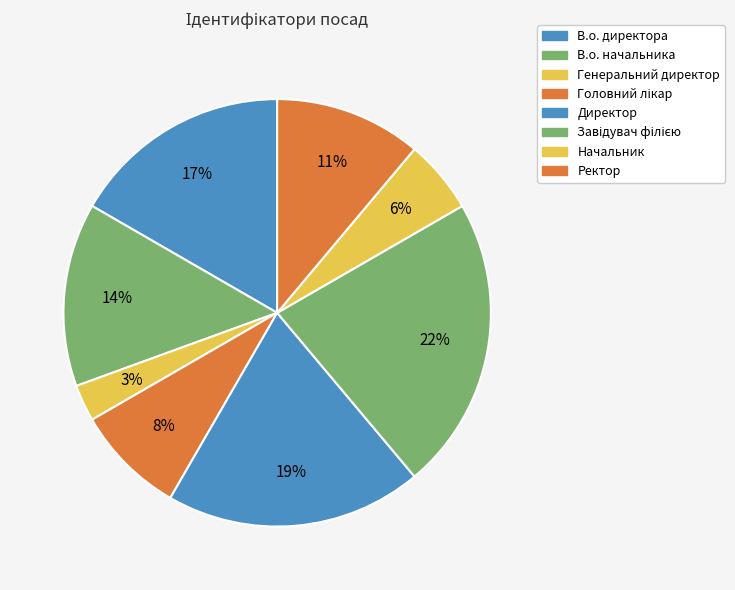

Combined, do Завідувач філією and Ректор account for over 50%?

No